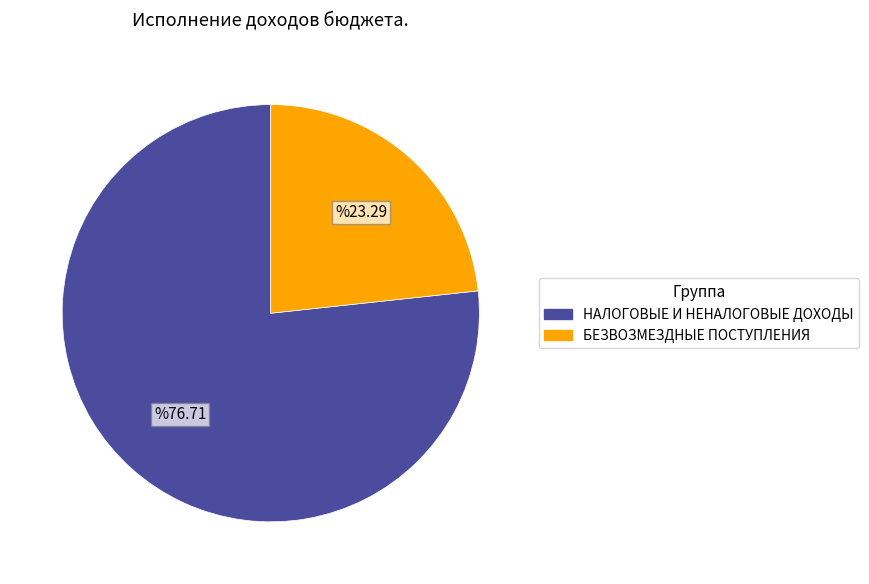

Which slice is the smallest?

БЕЗВОЗМЕЗДНЫЕ ПОСТУПЛЕНИЯ